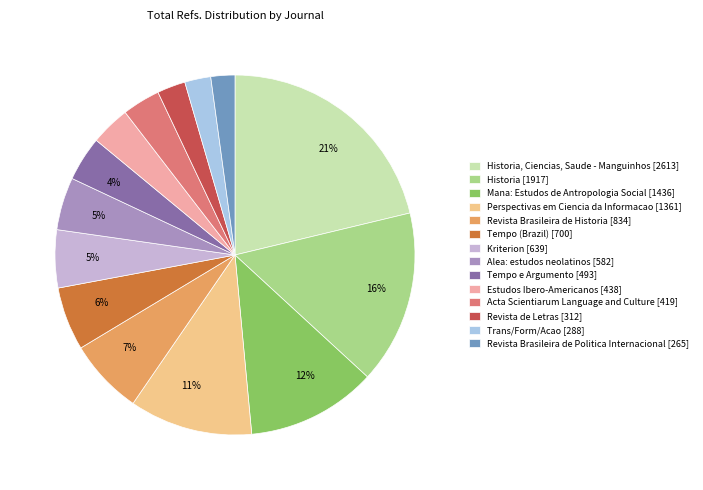

To the nearest percent, what is the average slice percentage?

7%